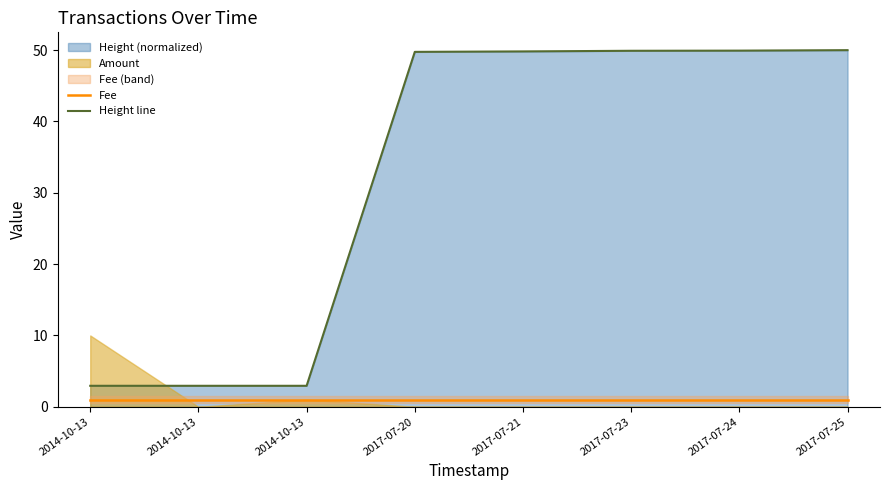

Which category has the lowest value across all series?

2014-10-13